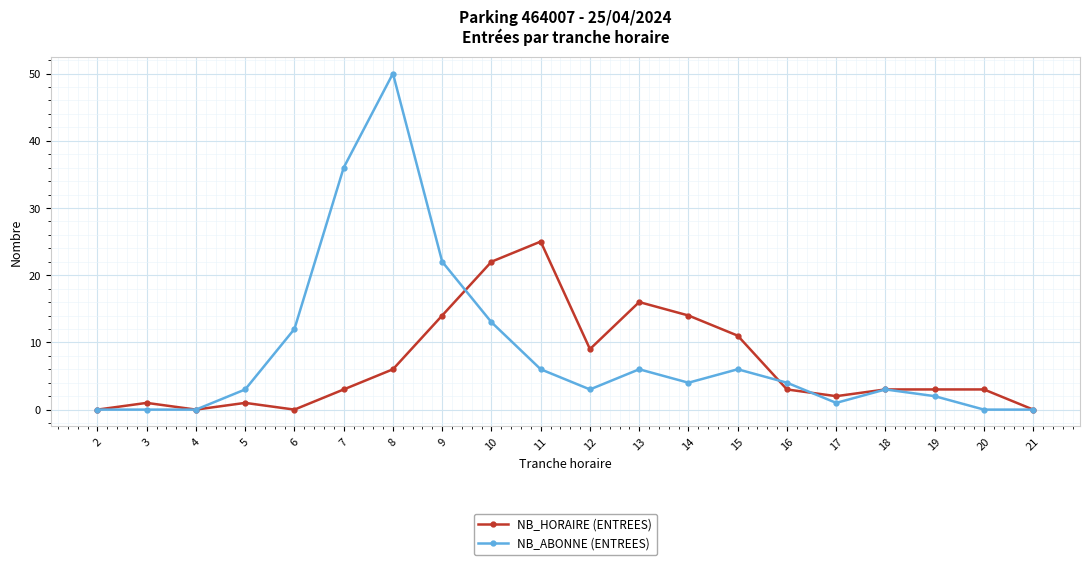

Is it true that NB_HORAIRE (ENTREES) equals 1 at 18?

False